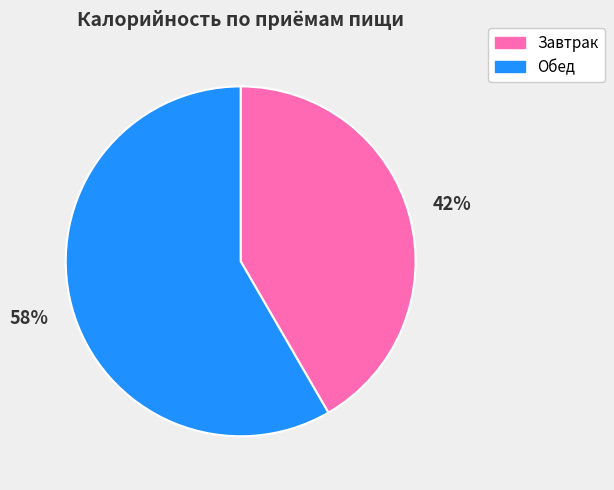

To the nearest percent, what is the combined percentage of Завтрак and Обед?

100%